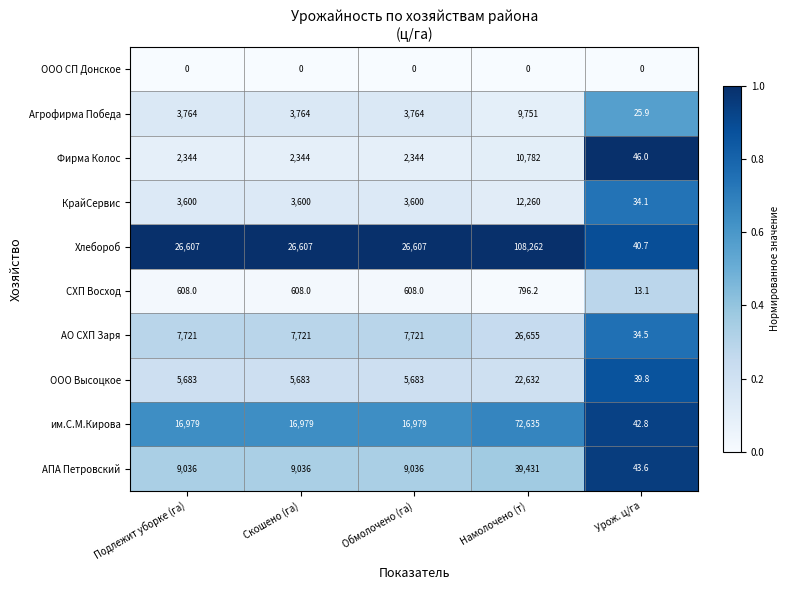

Count the number of categories in the chart.

5